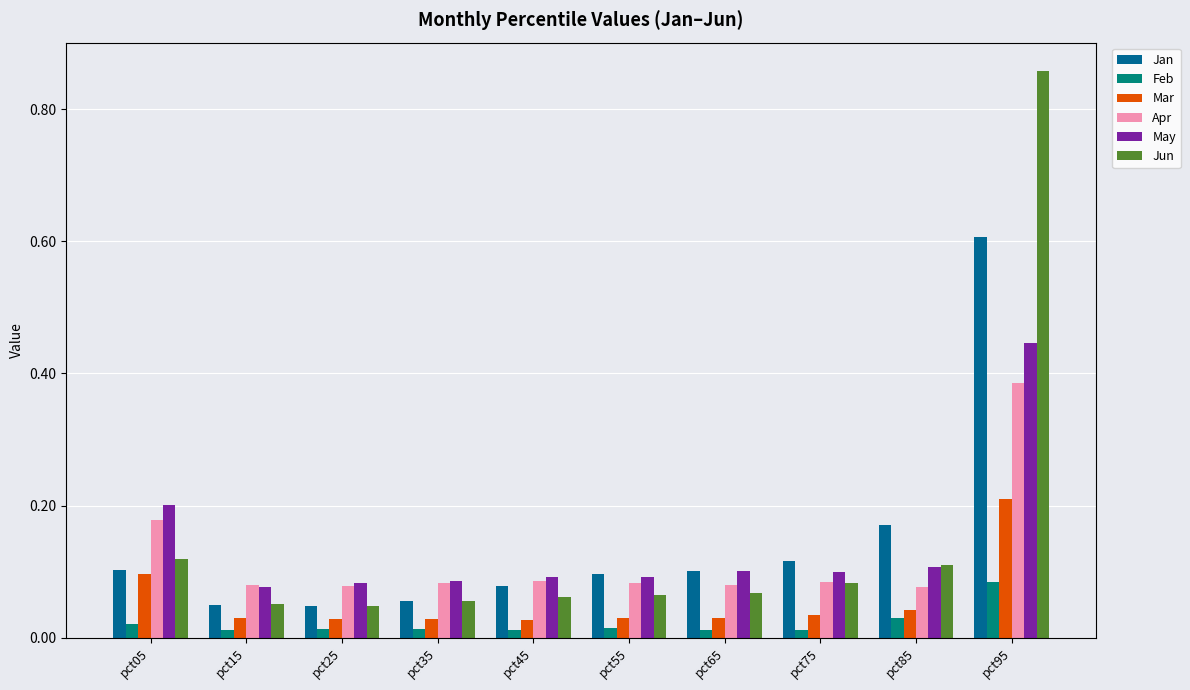

At which label does Apr reach its peak?

pct95